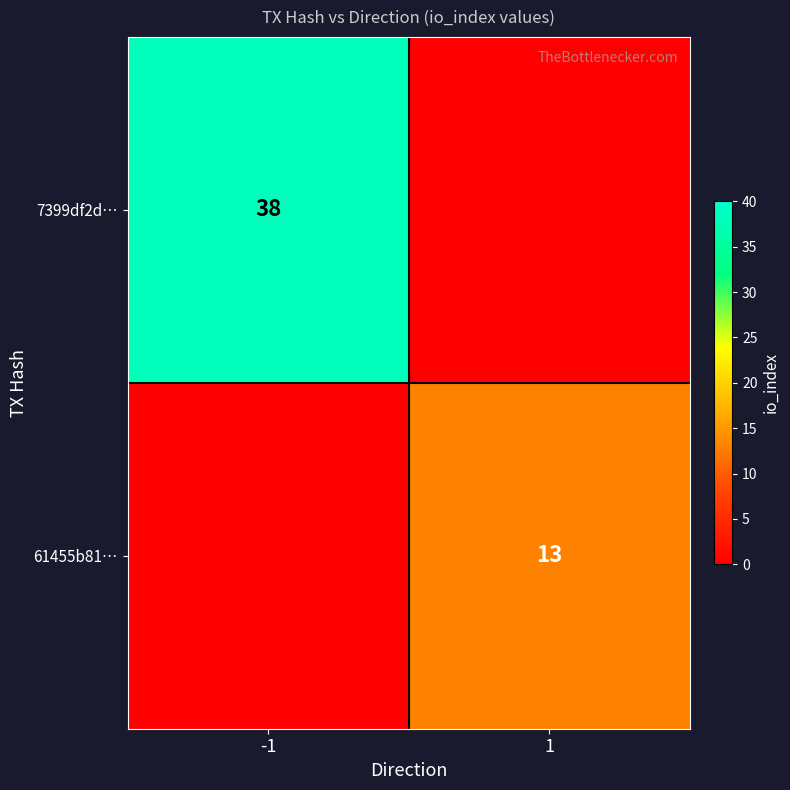

The value of 61455b81… at 1 is 8. True or false?

False